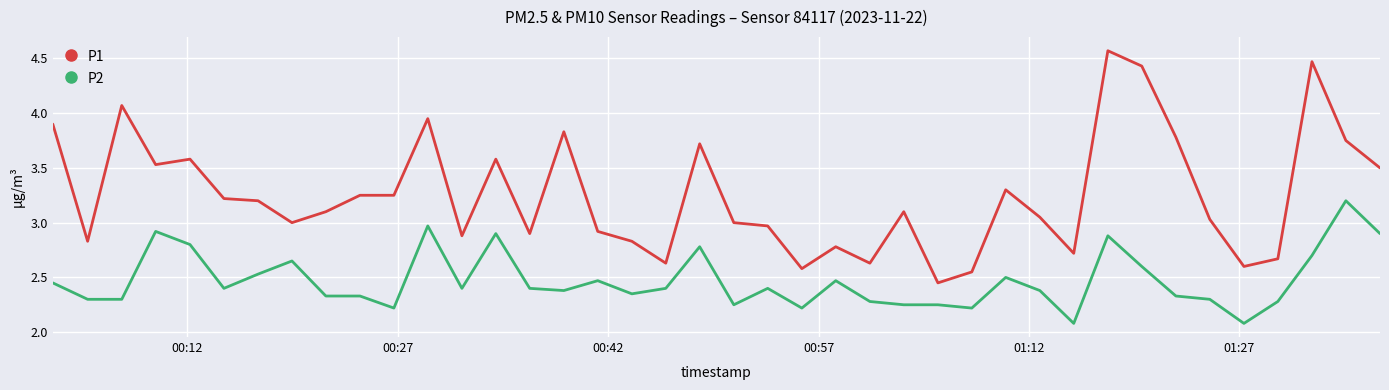

What is the difference between the maximum and minimum values in the P1 series?

2.1